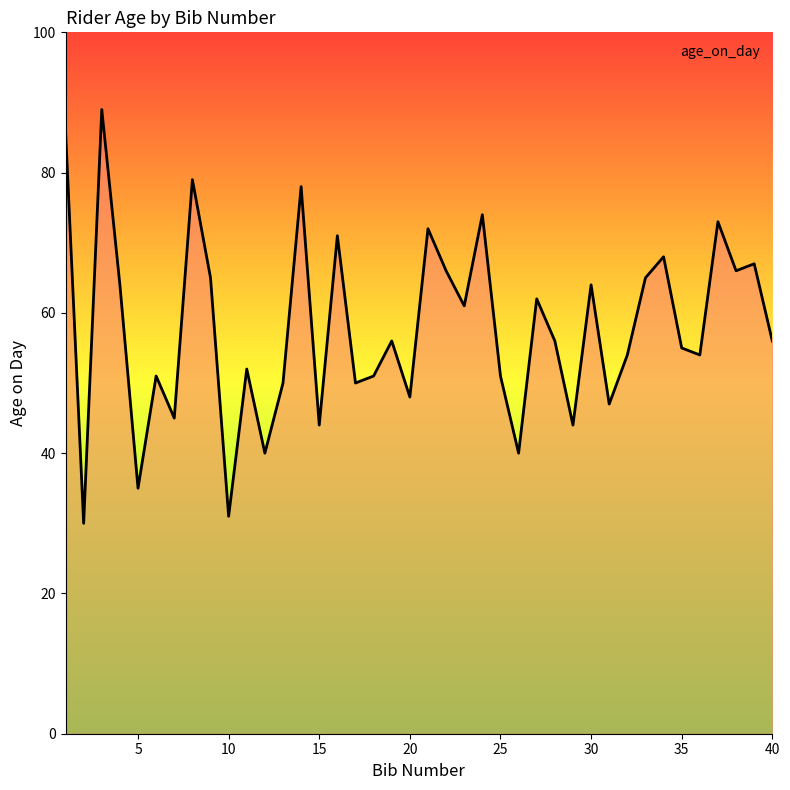

What is the minimum value shown in the chart?

30